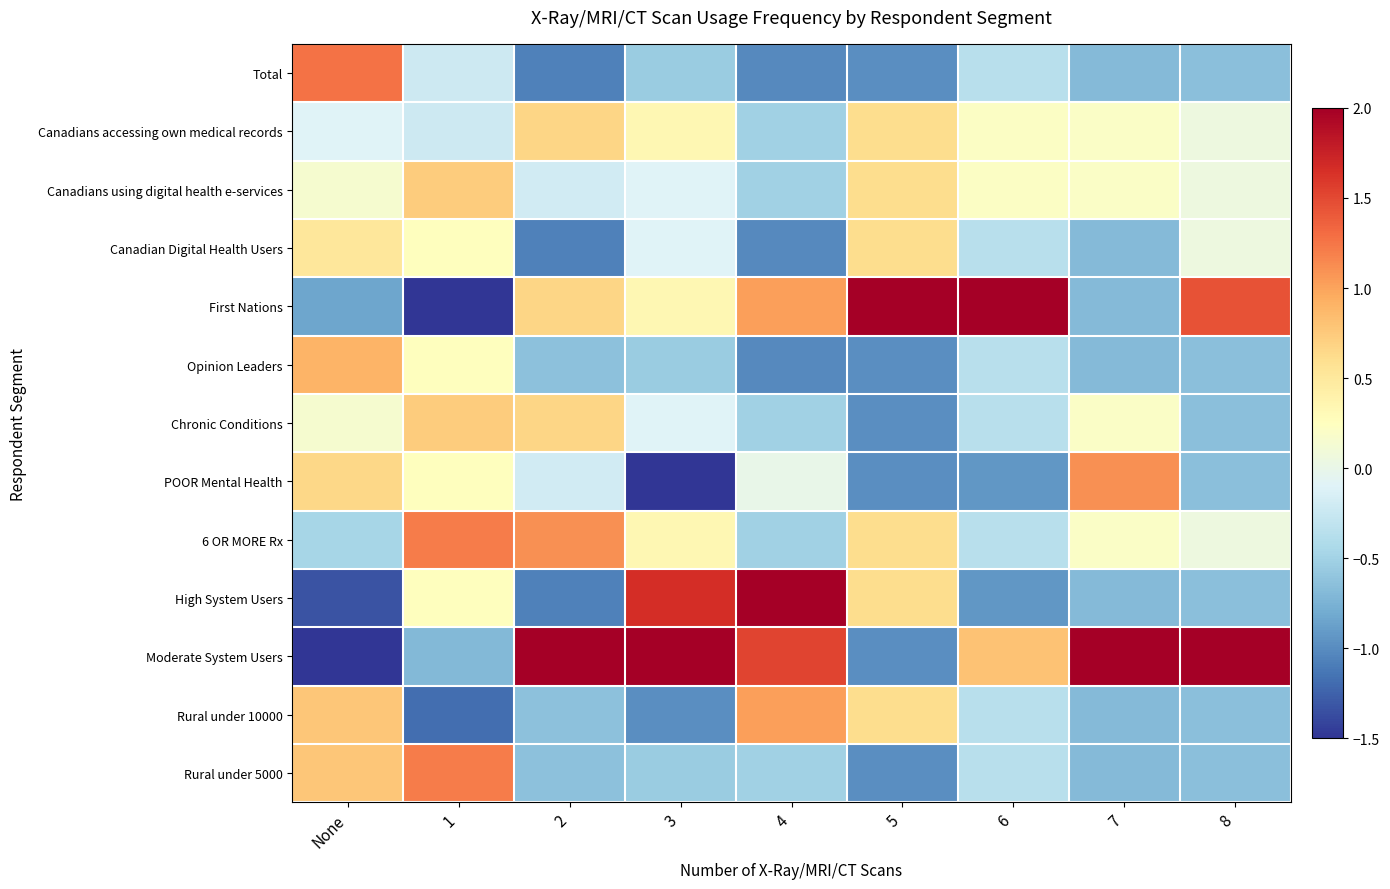

What is the greatest value displayed?

3.1